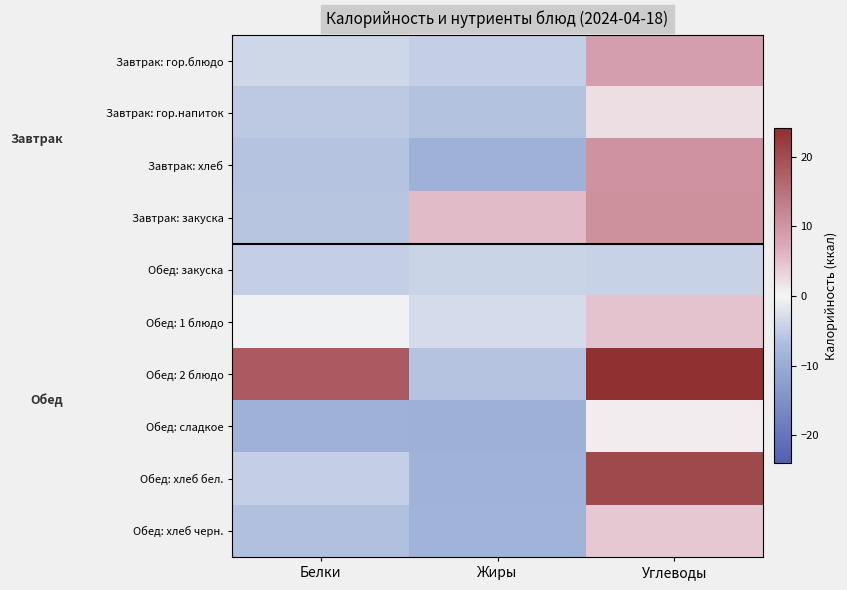

Reading right to left, what are all the values shown in this chart?

Завтрак: гор.блюдо: Углеводы=8.7	Жиры=-4.6	Белки=-3.7
Завтрак: гор.напиток: Углеводы=2.1	Жиры=-6.3	Белки=-5.4
Завтрак: хлеб: Углеводы=10.5	Жиры=-8.8	Белки=-6.1
Завтрак: закуска: Углеводы=10.7	Жиры=5.6	Белки=-5.9
Обед: закуска: Углеводы=-4.3	Жиры=-4.1	Белки=-4.6
Обед: 1 блюдо: Углеводы=4.8	Жиры=-3.1	Белки=-0.5
Обед: 2 блюдо: Углеводы=24.0	Жиры=-6.1	Белки=18.1
Обед: сладкое: Углеводы=0.8	Жиры=-9.0	Белки=-9.0
Обед: хлеб бел.: Углеводы=20.3	Жиры=-8.7	Белки=-4.6
Обед: хлеб черн.: Углеводы=4.2	Жиры=-8.6	Белки=-6.5